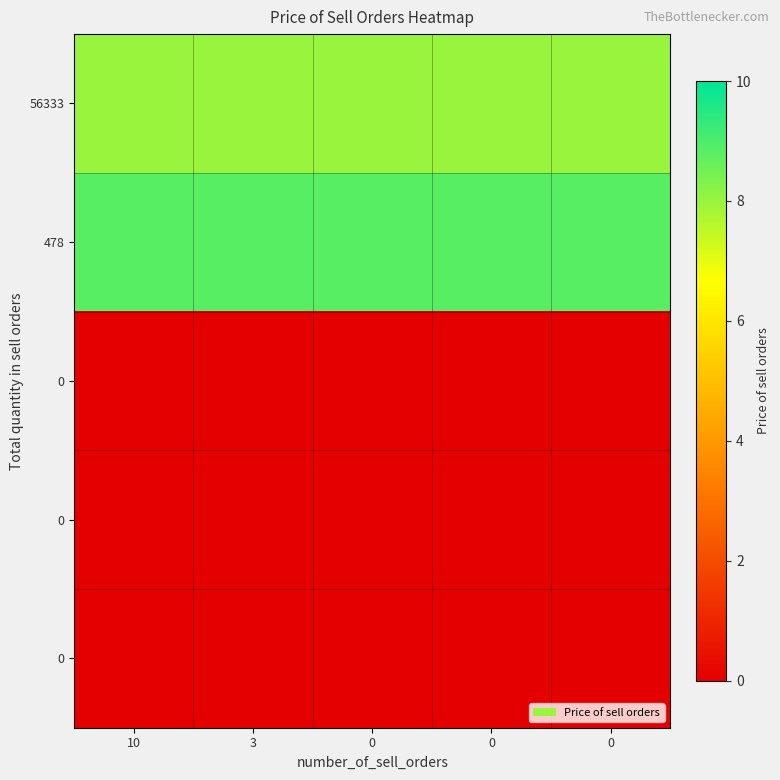

What is the total value across all series at 0?

16.8